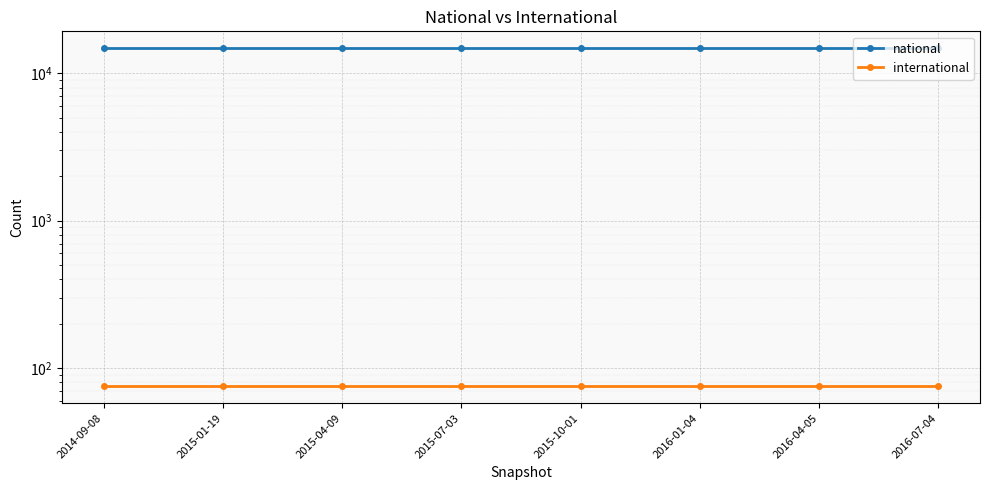

What is the maximum value for international?

75